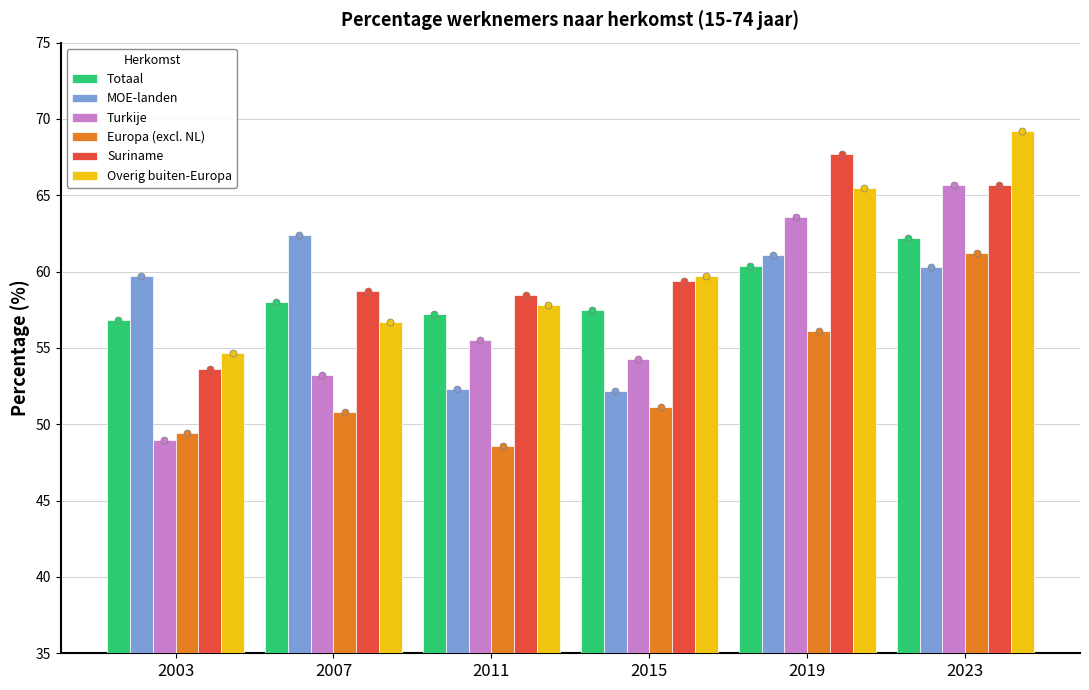

Which series contains the highest Y value?

Overig buiten-Europa